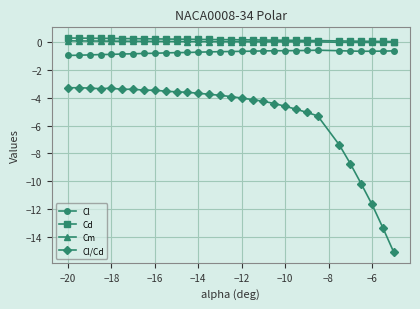

What is the minimum value for Cl?

-1.0